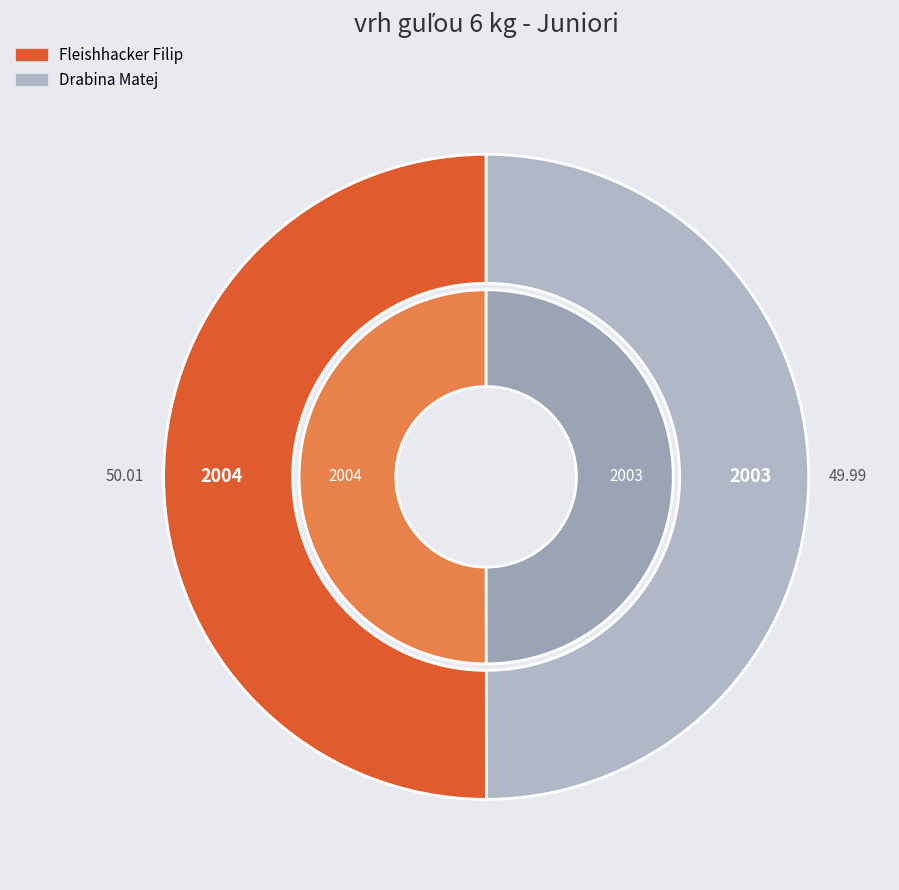

Rank the categories by value from highest to lowest.

Fleishhacker Filip, Drabina Matej